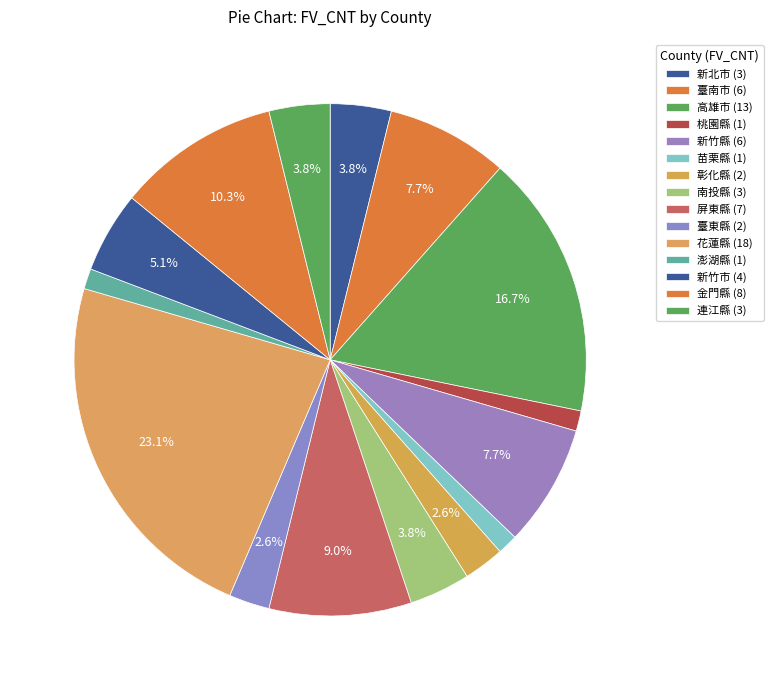

Which category has the biggest portion of the pie?

花蓮縣